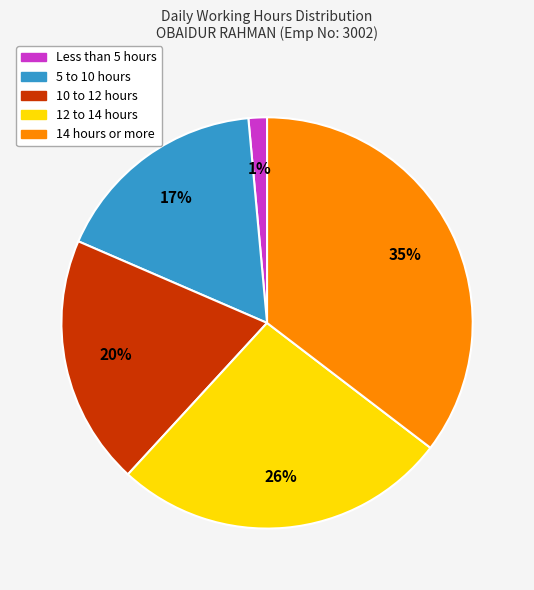

To the nearest percent, what is the difference between the largest and smallest slice percentages?

34%